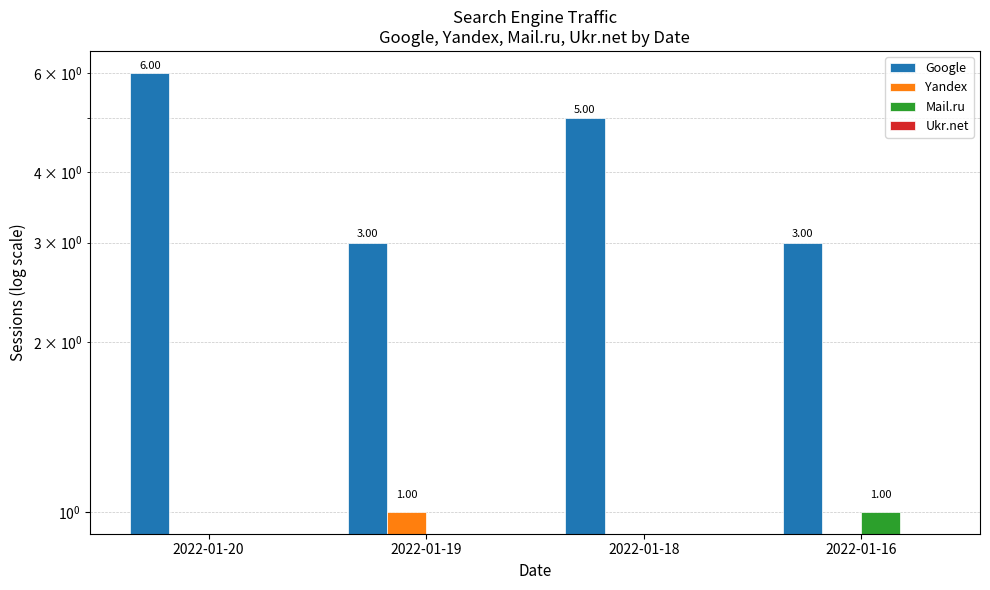

True or false: Google has a value of 5 at 2022-01-18.

True